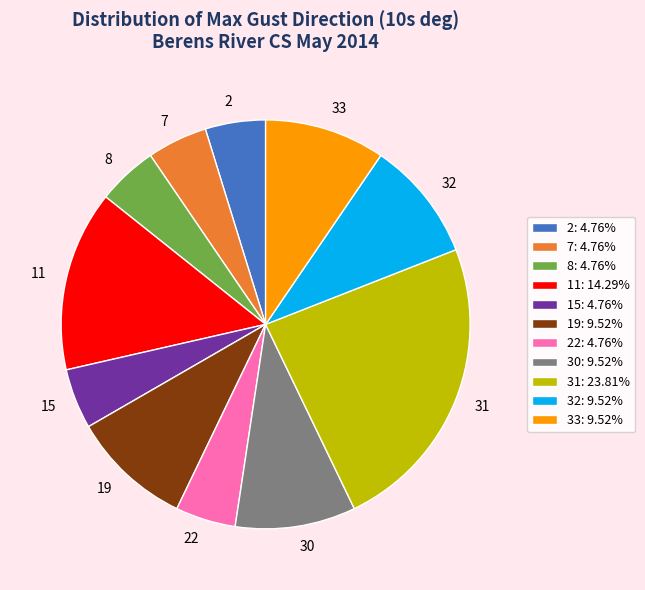

Is there any slice that represents more than half of the pie?

No